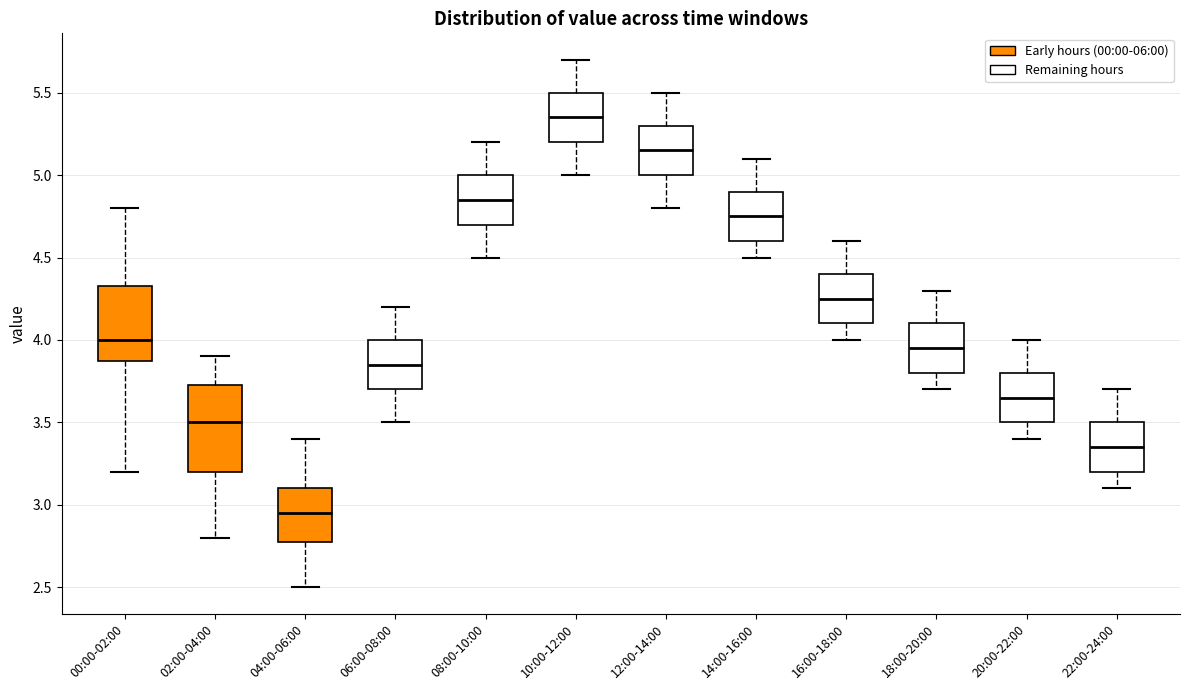

Reading left to right, transcribe this box plot: for each box, give where its median line is, the range the box spans, and where its two whiskers end, as read against the y-axis. The values are not printed on the chart, so give them approximately, as read against the axis.

00:00-02:00: median 4.00, box 3.90 to 4.35, whiskers 3.20 to 4.80
02:00-04:00: median 3.50, box 3.20 to 3.75, whiskers 2.80 to 3.90
04:00-06:00: median 2.95, box 2.80 to 3.10, whiskers 2.50 to 3.40
06:00-08:00: median 3.85, box 3.70 to 4.00, whiskers 3.50 to 4.20
08:00-10:00: median 4.85, box 4.70 to 5.00, whiskers 4.50 to 5.20
10:00-12:00: median 5.35, box 5.20 to 5.50, whiskers 5.00 to 5.70
12:00-14:00: median 5.15, box 5.00 to 5.30, whiskers 4.80 to 5.50
14:00-16:00: median 4.75, box 4.60 to 4.90, whiskers 4.50 to 5.10
16:00-18:00: median 4.25, box 4.10 to 4.40, whiskers 4.00 to 4.60
18:00-20:00: median 3.95, box 3.80 to 4.10, whiskers 3.70 to 4.30
20:00-22:00: median 3.65, box 3.50 to 3.80, whiskers 3.40 to 4.00
22:00-24:00: median 3.35, box 3.20 to 3.50, whiskers 3.10 to 3.70